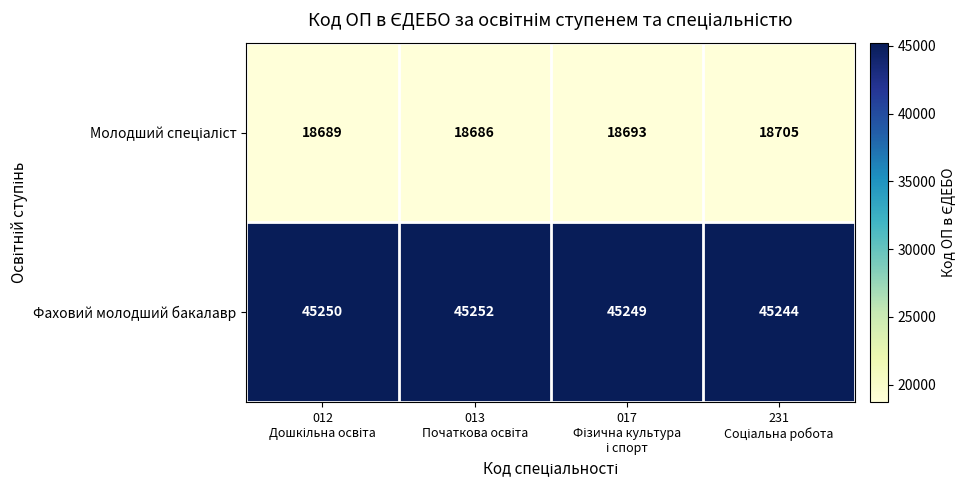

What is the average value of the Фаховий молодший бакалавр series?

45249